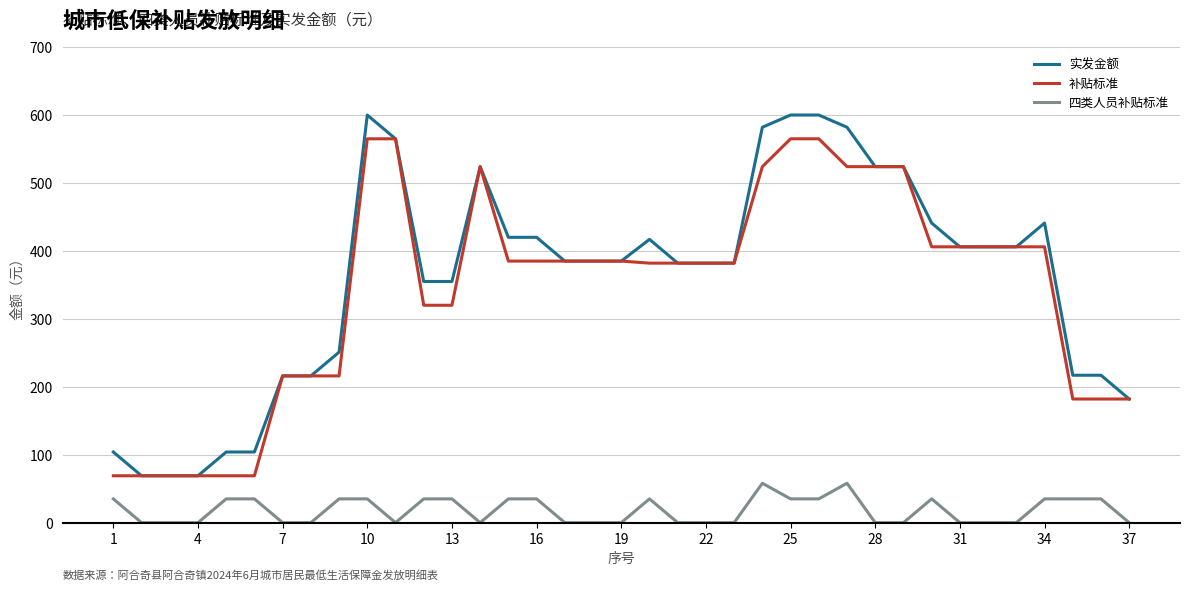

Count the number of data series in this chart.

3